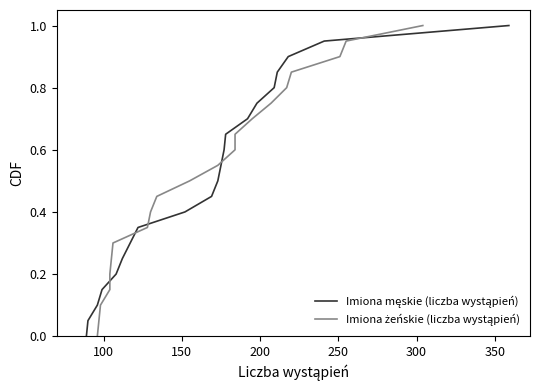

What is the difference between the second highest and minimum values in the Imiona żeńskie (liczba wystąpień) series?

0.9